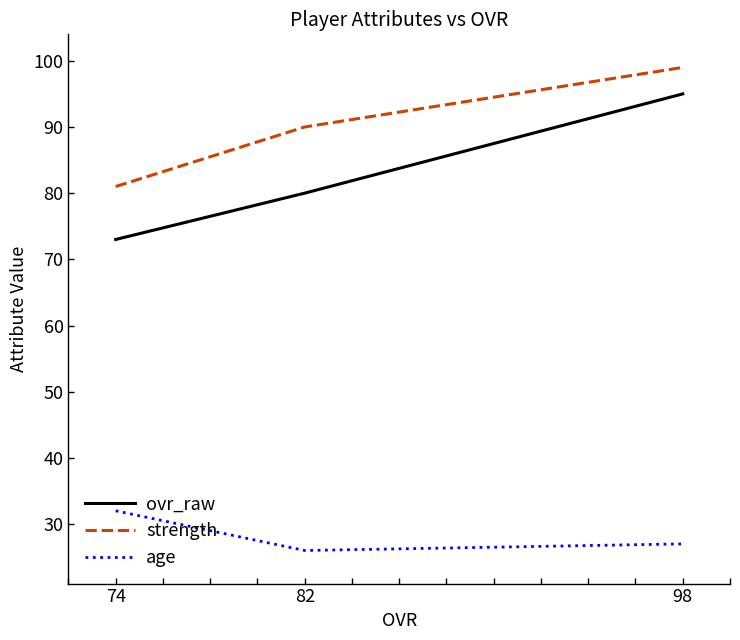

The ovr_raw series shows 80 at 82. True or false?

True